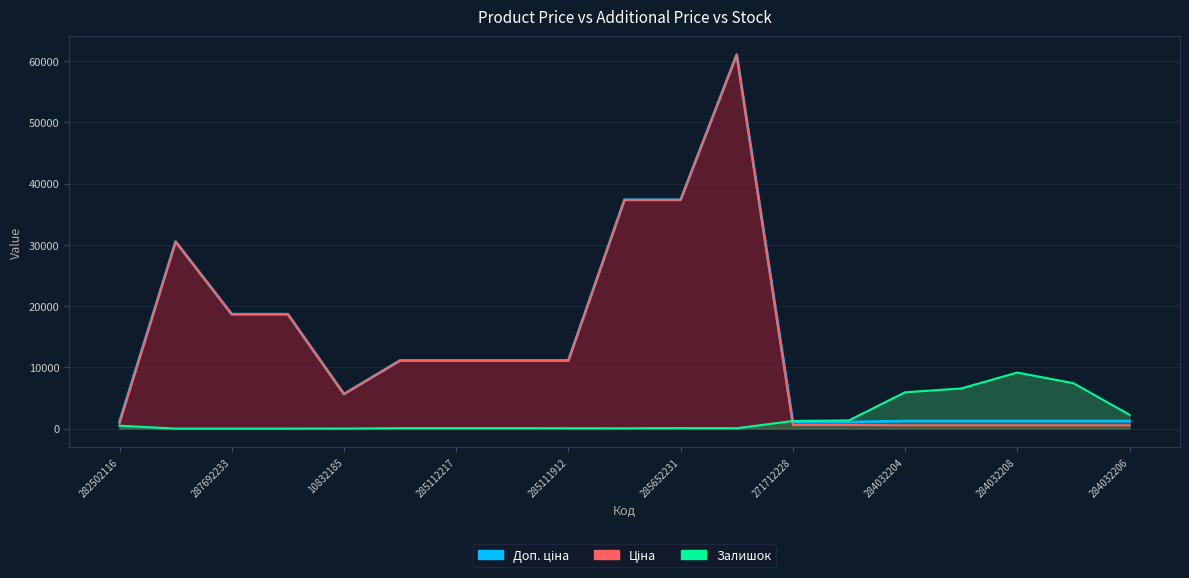

Reading left to right, list all the values displayed in this chart.

Ціна: 282502116=813.0	287712232=30512.3	287692233=18671.5	287692231=18671.5	10832185=5636.0	285112220=11113.6	285112217=11113.6	285111961=11113.6	285111912=11113.6	285652233=37343.0	285652231=37343.0	285672232=61024.7	271712228=586.0	271712227=586.0	284032204=535.4	284032203=535.4	284032208=535.4	284032207=535.4	284032206=535.4
Доп. ціна: 282502116=1101.8	287712232=30512.3	287692233=18671.5	287692231=18671.5	10832185=5636.0	285112220=11113.6	285112217=11113.6	285111961=11113.6	285111912=11113.6	285652233=37343.0	285652231=37343.0	285672232=61024.7	271712228=1074.5	271712227=1074.5	284032204=1227.2	284032203=1227.2	284032208=1227.2	284032207=1227.2	284032206=1227.2
Залишок: 282502116=466.3	287712232=0.0	287692233=0.0	287692231=0.0	10832185=7.5	285112220=63.4	285112217=63.4	285111961=63.4	285111912=52.2	285652233=44.8	285652231=82.1	285672232=56.0	271712228=1242.1	271712227=1339.1	284032204=5923.4	284032203=6550.1	284032208=9150.0	284032207=7408.0	284032206=2256.7